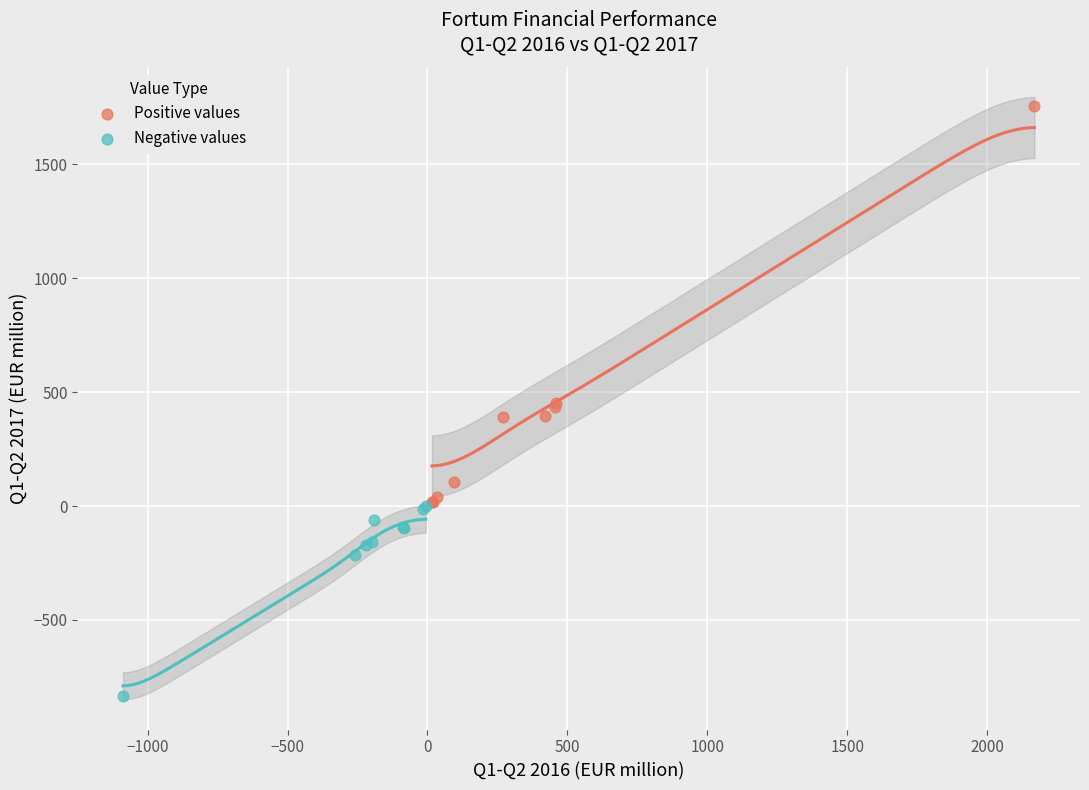

Which series reaches the maximum Y coordinate?

Positive values